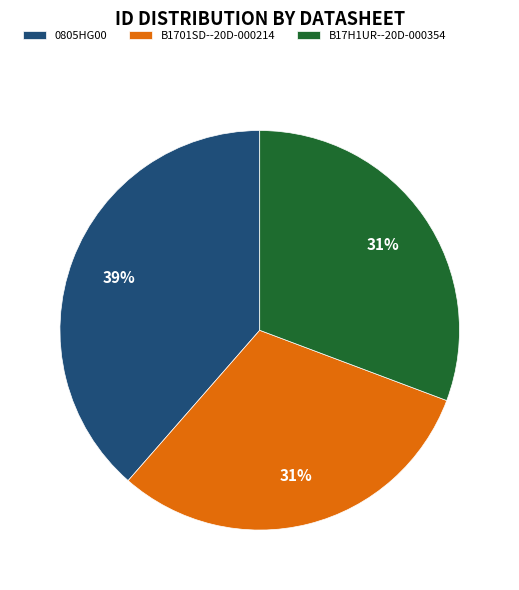

Does B1701SD--20D-000214 account for over 50% of the chart?

No